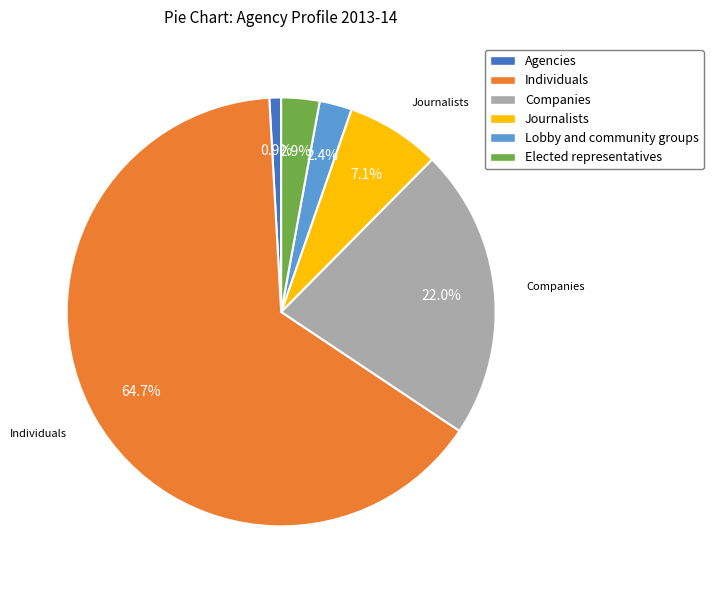

To the nearest percent, what is the difference between the Elected representatives and Companies slice percentages?

19%